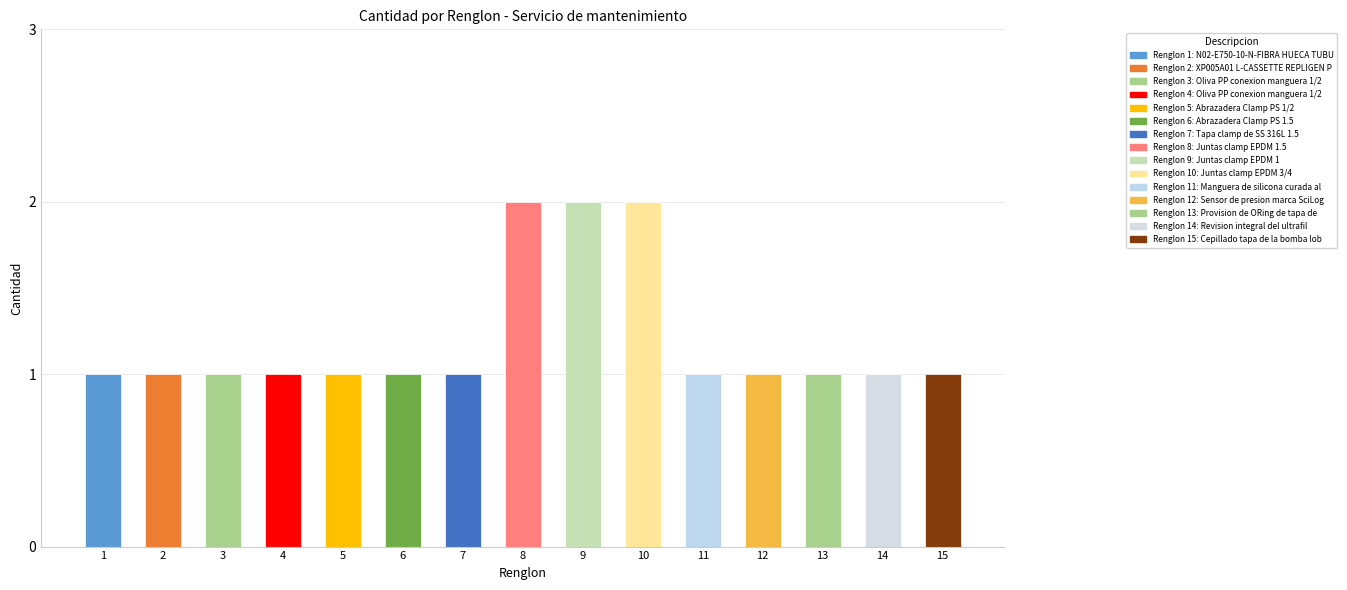

What is the sum of all values?

18